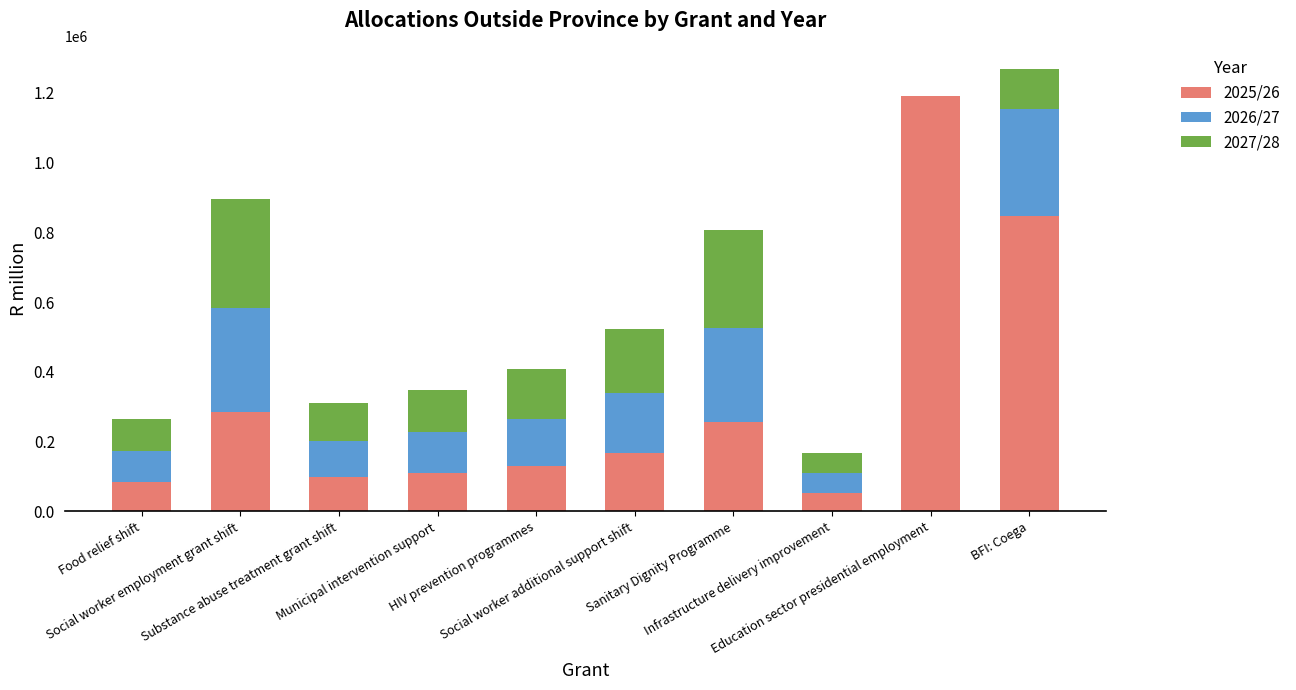

What is the sum of the 2025/26 values at Food relief shift and Infrastructure delivery improvement?

138645.6